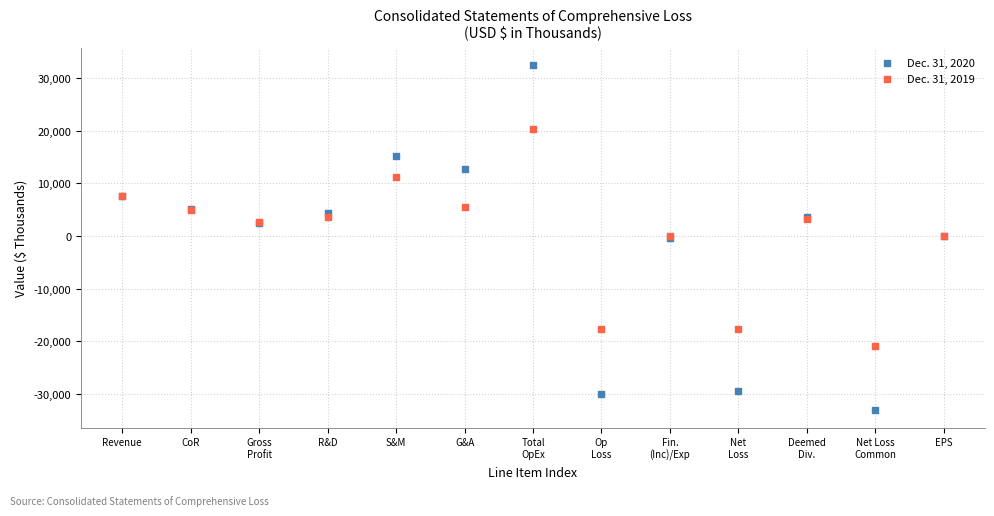

Which series contains the lowest Y value?

Dec. 31, 2020